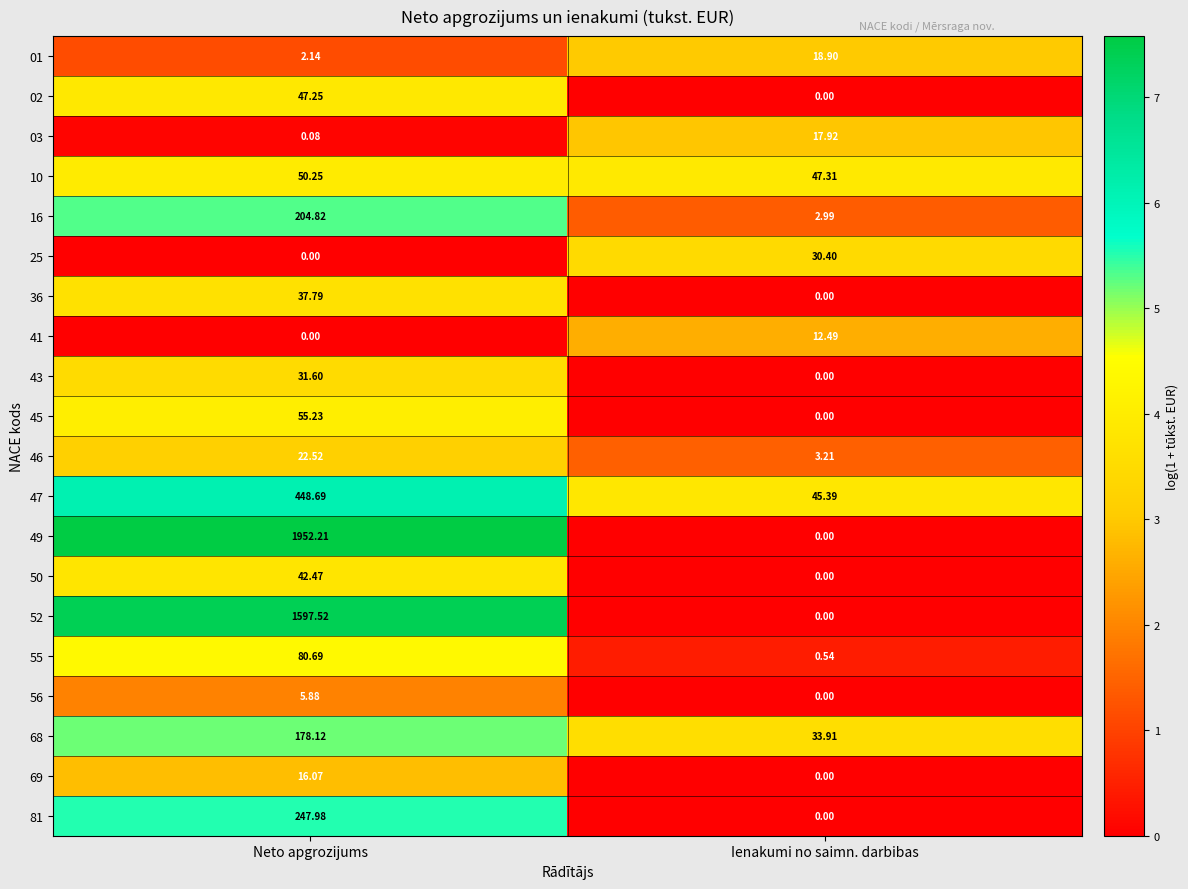

How many values in 02 are above zero?

1